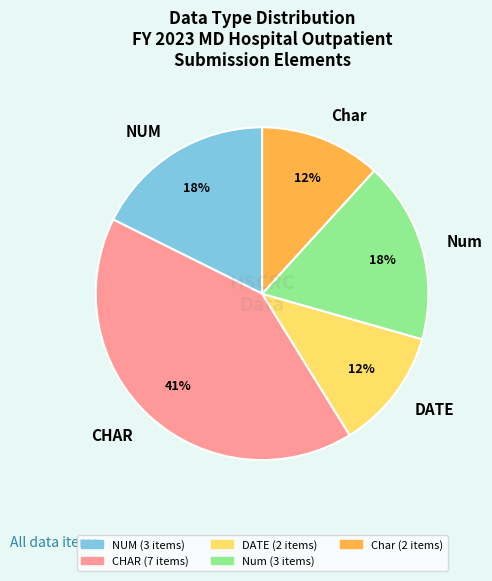

The DATE slice represents 12% of the pie. True or false?

True